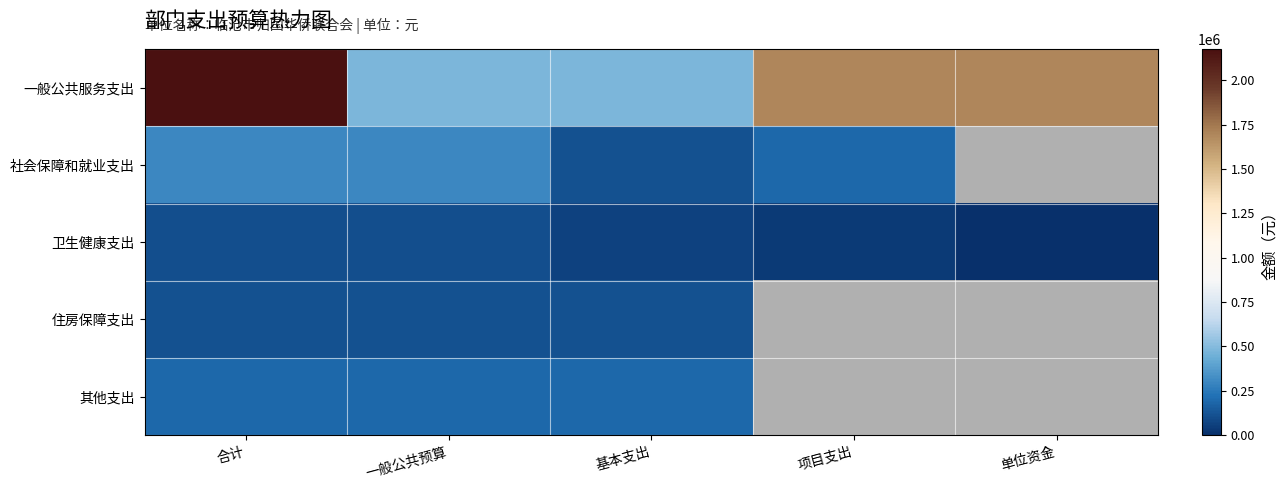

The 一般公共服务支出 series shows 480000.0 at 基本支出. True or false?

True